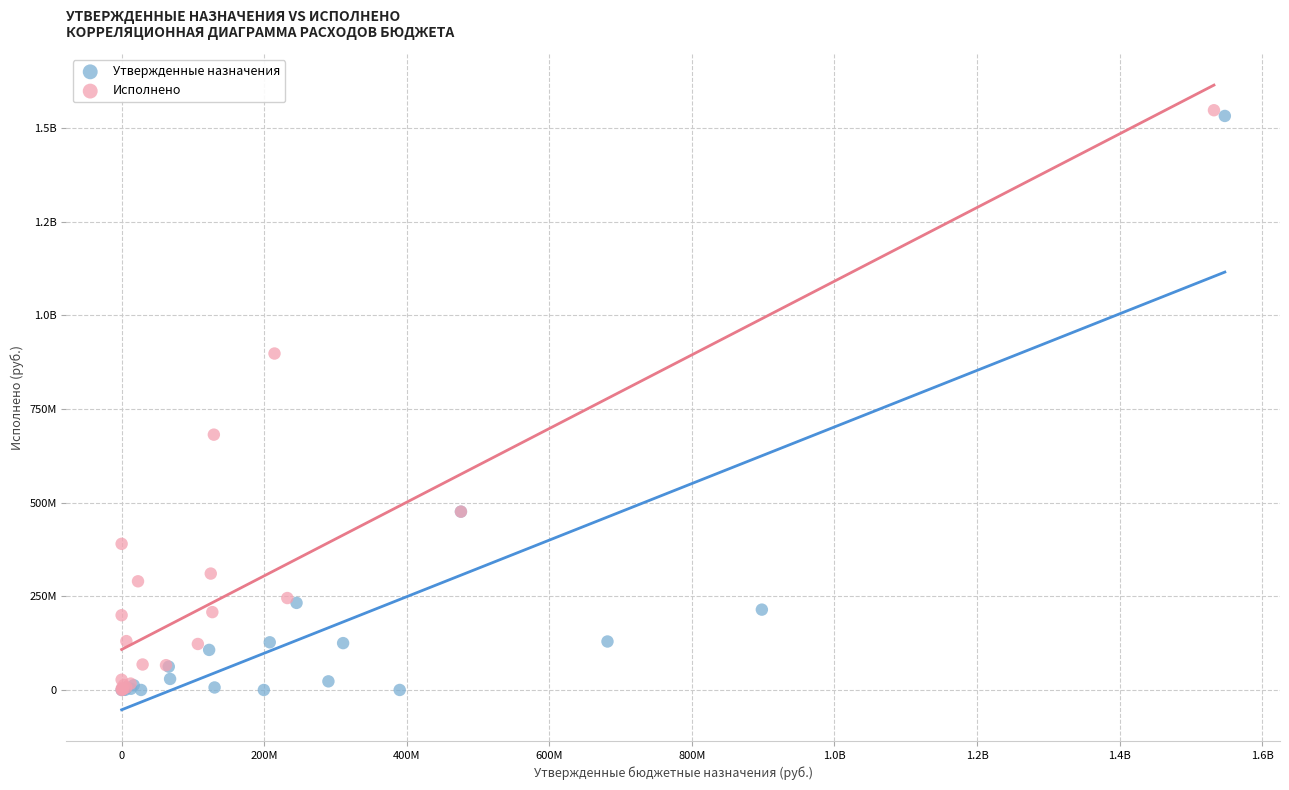

What are all the series names shown in the legend?

Утвержденные назначения, Исполнено